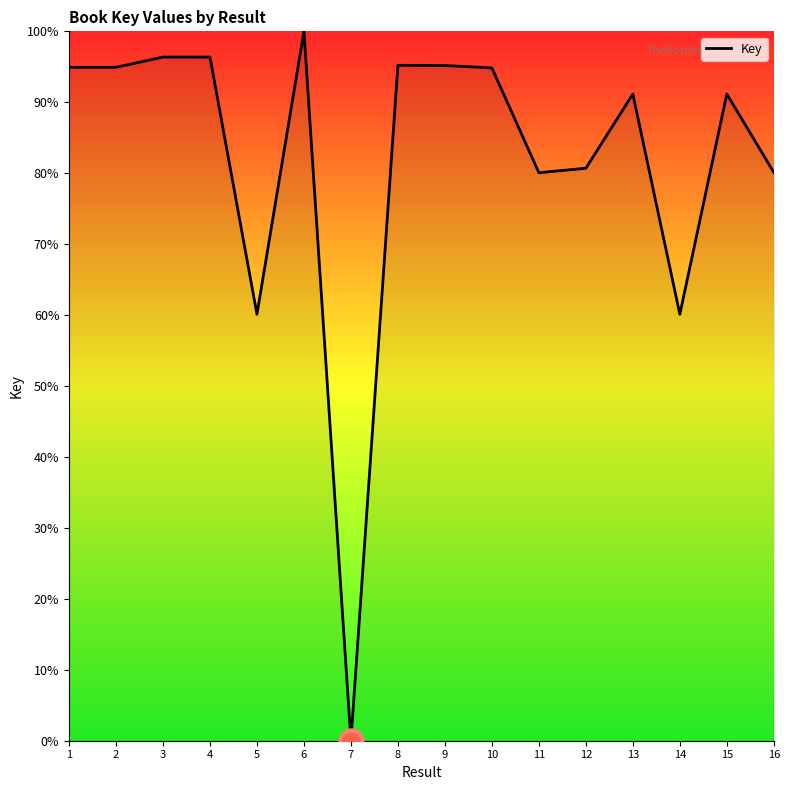

What is the difference between the values at 15 and 2?

3.8